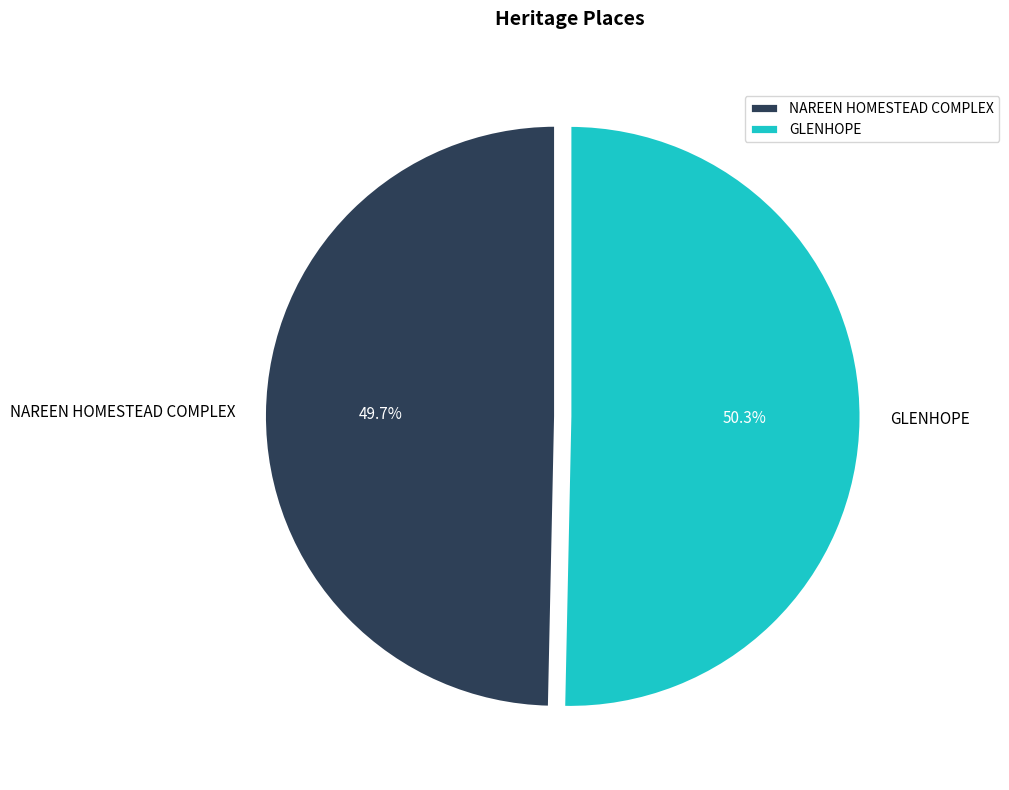

Does NAREEN HOMESTEAD COMPLEX account for over 50% of the chart?

No